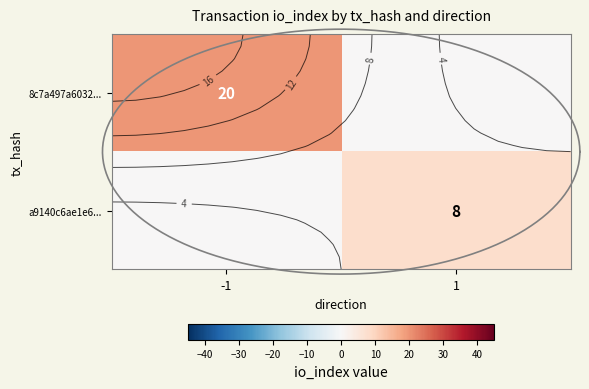

List the series in order of their overall mean, highest first.

8c7a497a6032..., a9140c6ae1e6...